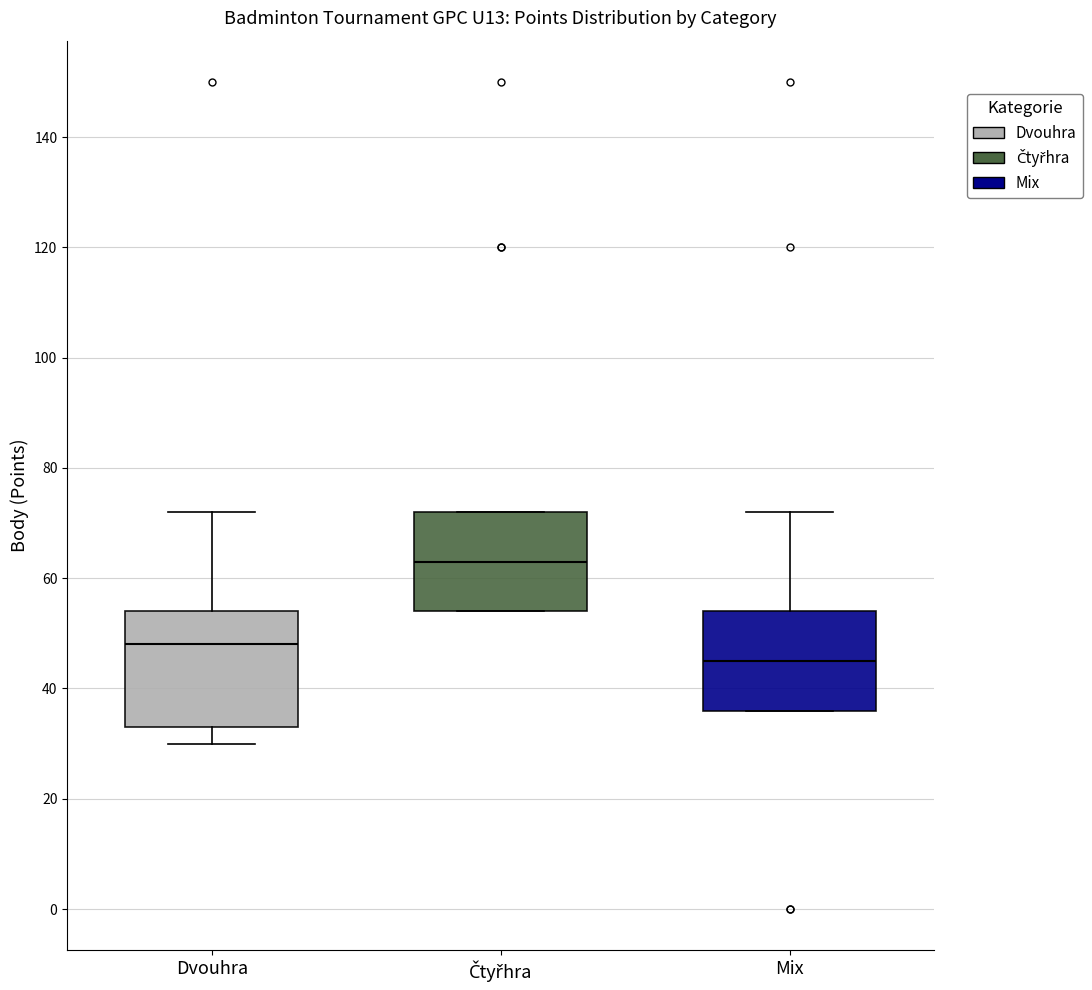

Reading left to right, read every box against the y-axis: the position of its median line, the range the box covers, and the ends of its whiskers. The values are not printed on the chart, so give them approximately, as read against the axis.

Dvouhra: median 48, box 34 to 54, whiskers 30 to 72
Čtyřhra: median 64, box 54 to 72, whiskers 54 to 72
Mix: median 46, box 36 to 54, whiskers 36 to 72